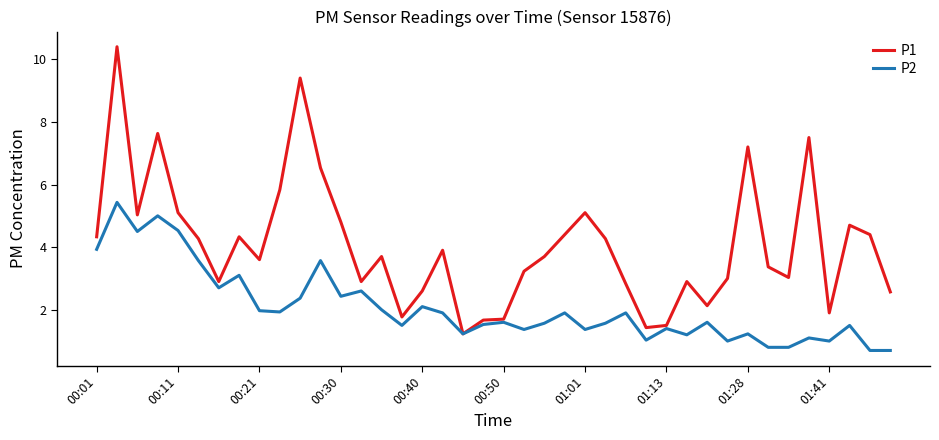

List the series in order of their peak value, lowest first.

P2, P1